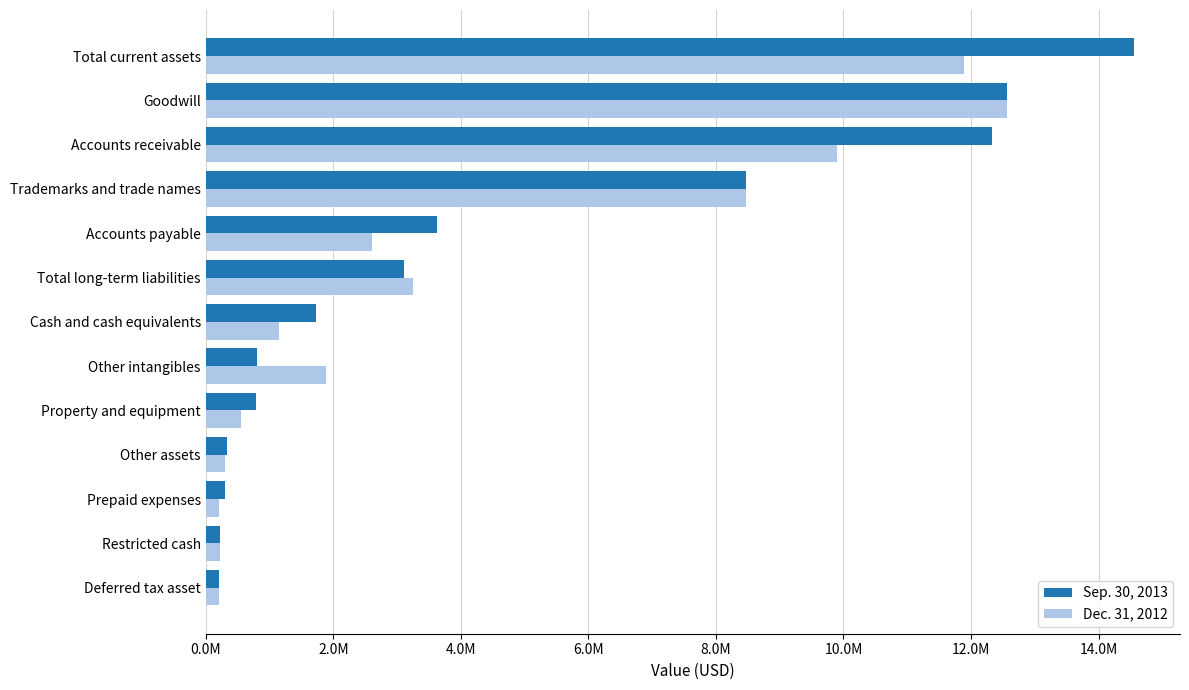

Rank the series by their maximum value, from highest to lowest.

Sep. 30, 2013, Dec. 31, 2012